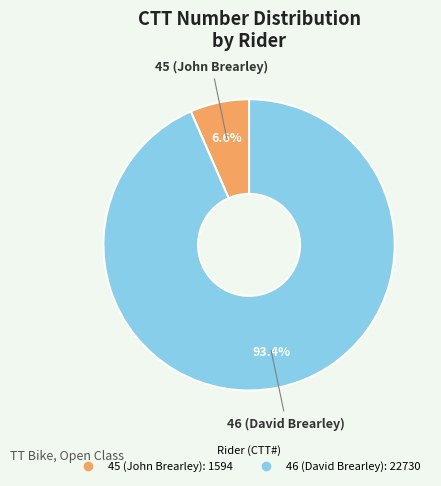

Rank the categories by value from highest to lowest.

46 (David Brearley), 45 (John Brearley)